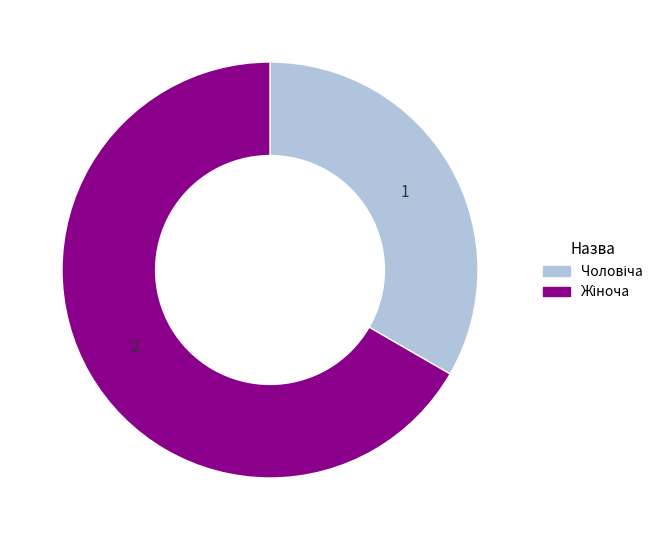

How many slices are in this pie chart?

2